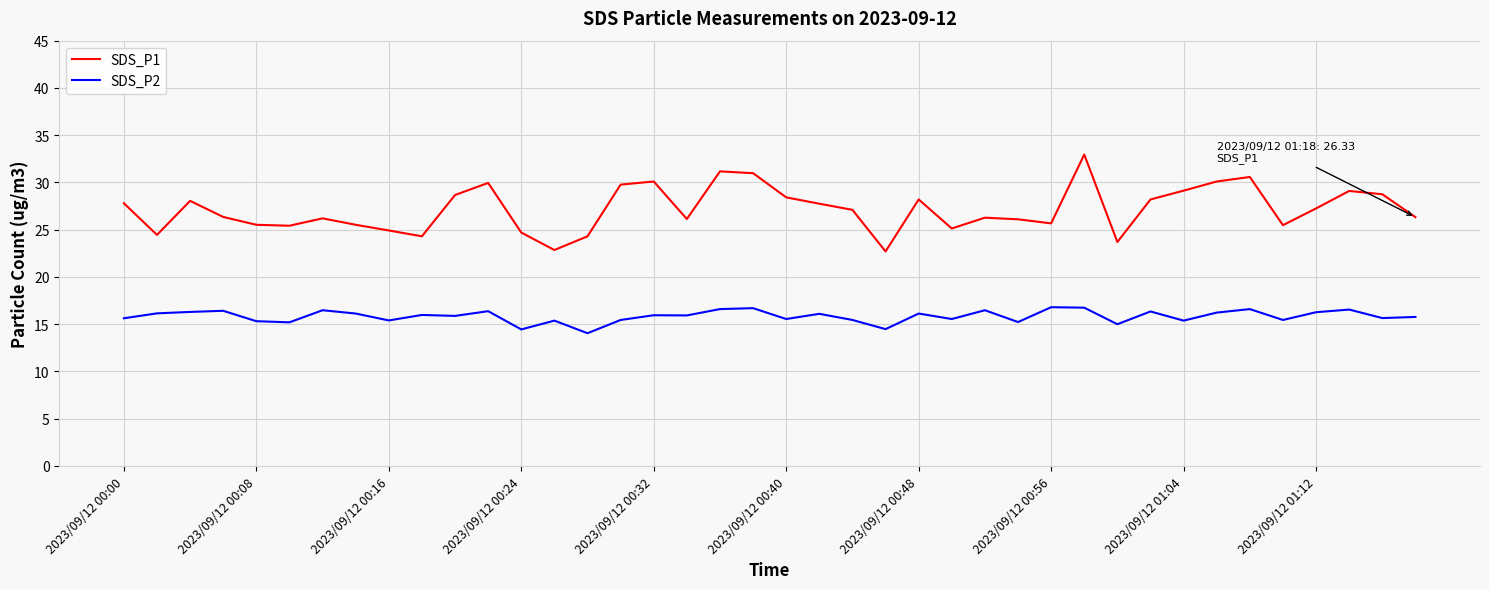

Rank the series by their maximum value, from lowest to highest.

SDS_P2, SDS_P1